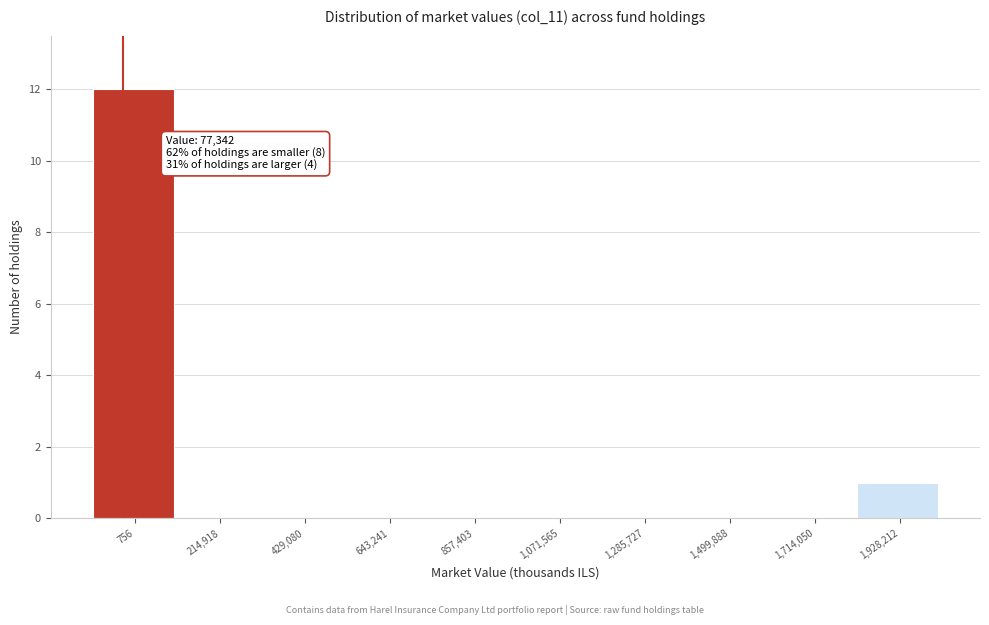

Reading left to right, extract all data points from this chart.

756=12	214,918=0	429,080=0	643,241=0	857,403=0	1,071,565=0	1,285,727=0	1,499,888=0	1,714,050=0	1,928,212=1